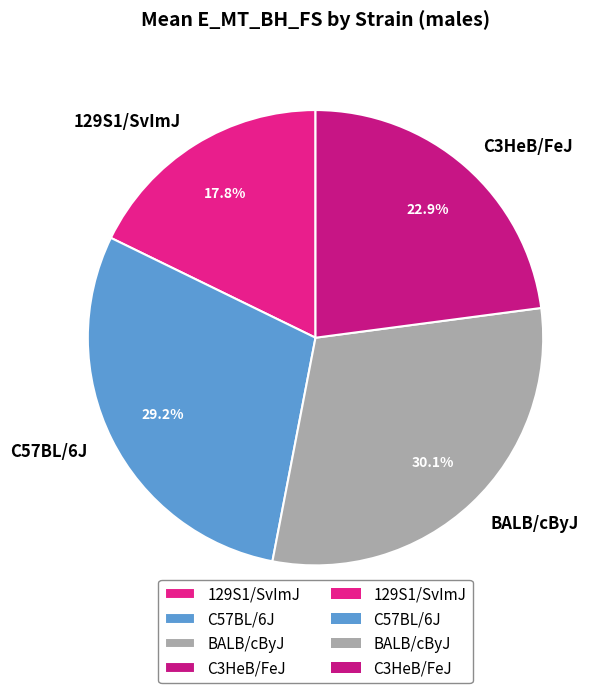

What percentage is the C3HeB/FeJ slice, to the nearest percent?

23%